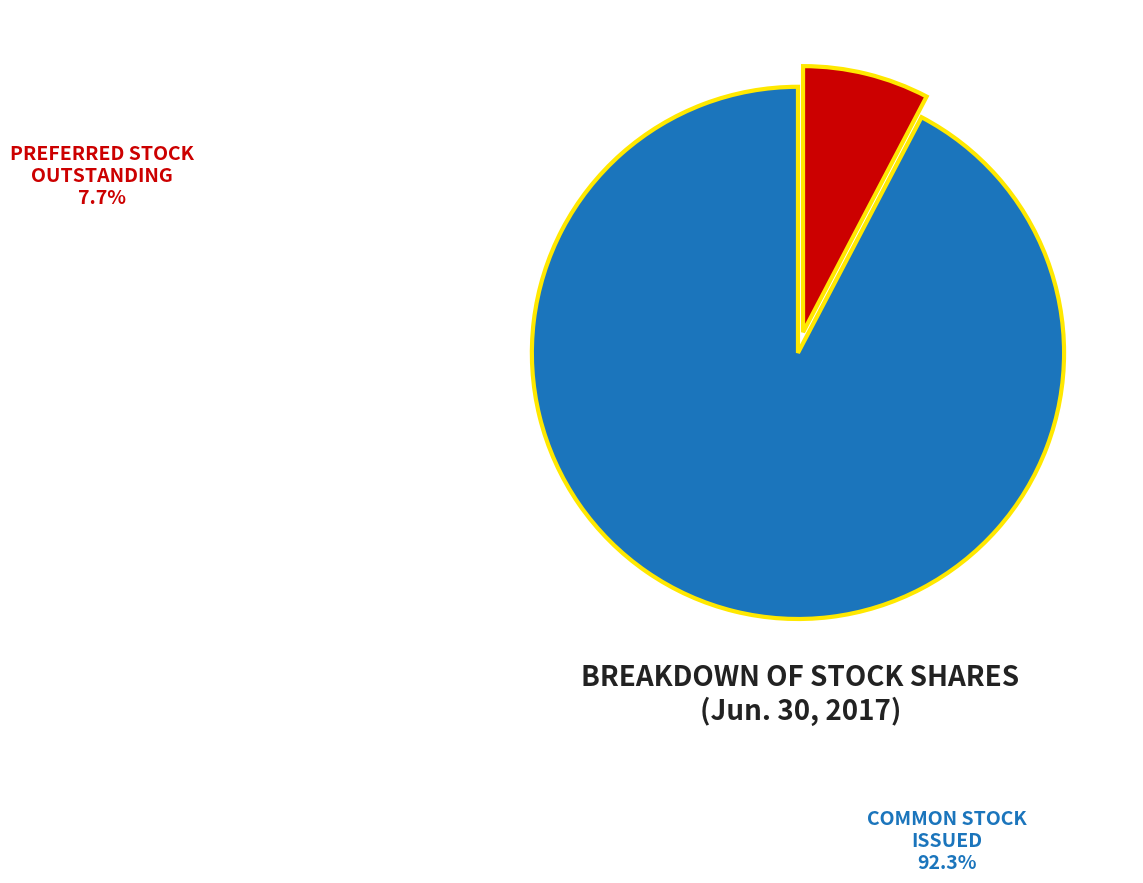

Does any single category account for the majority?

Yes